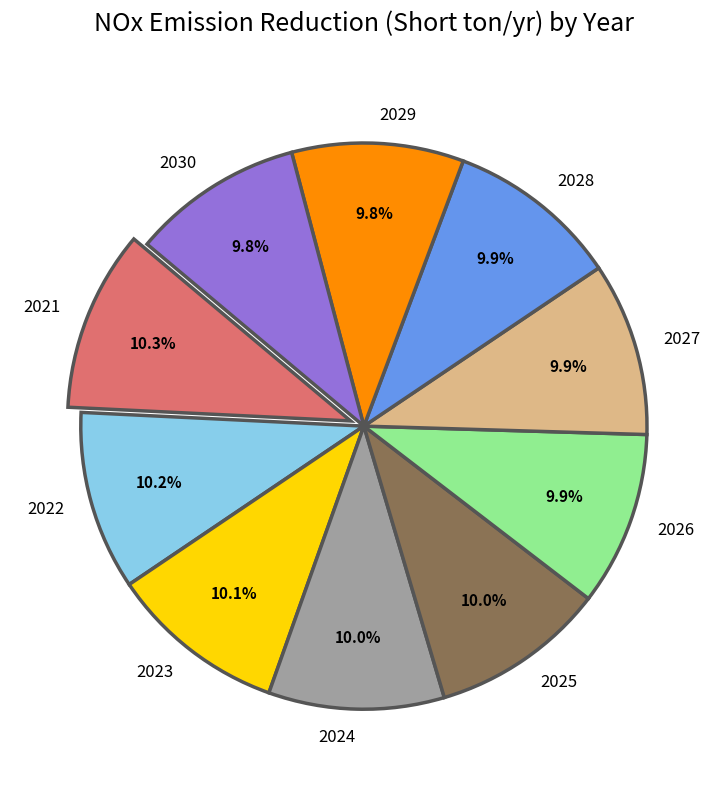

Is the sum of 2022 and 2024 greater than half?

No